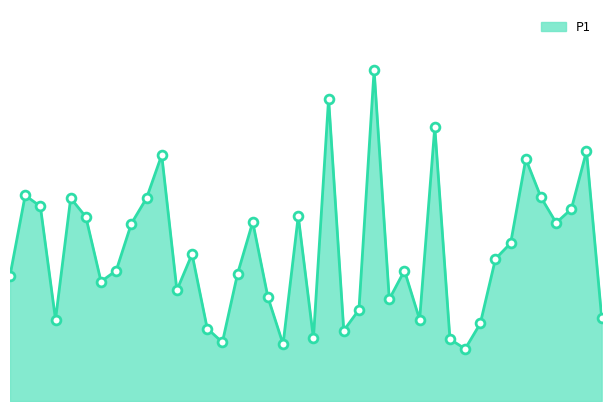

How many lines are shown in the chart?

1